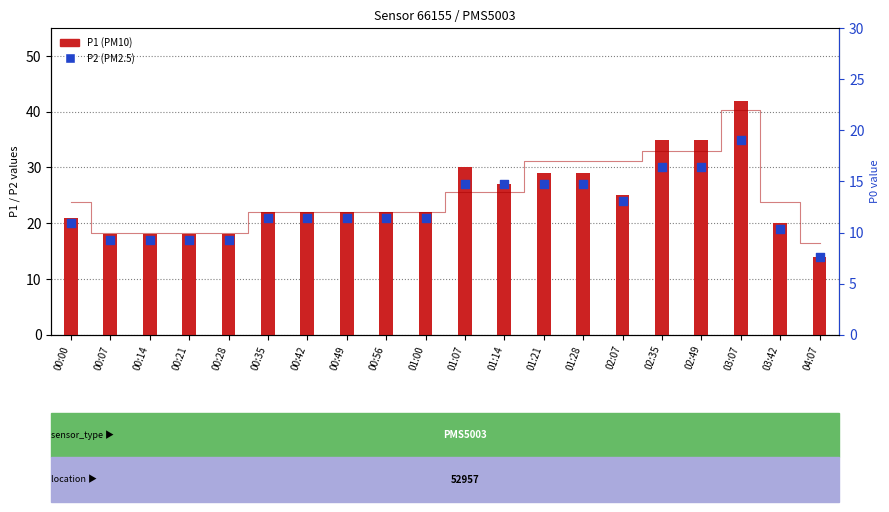

What is the total value across all series at 00:07?

45